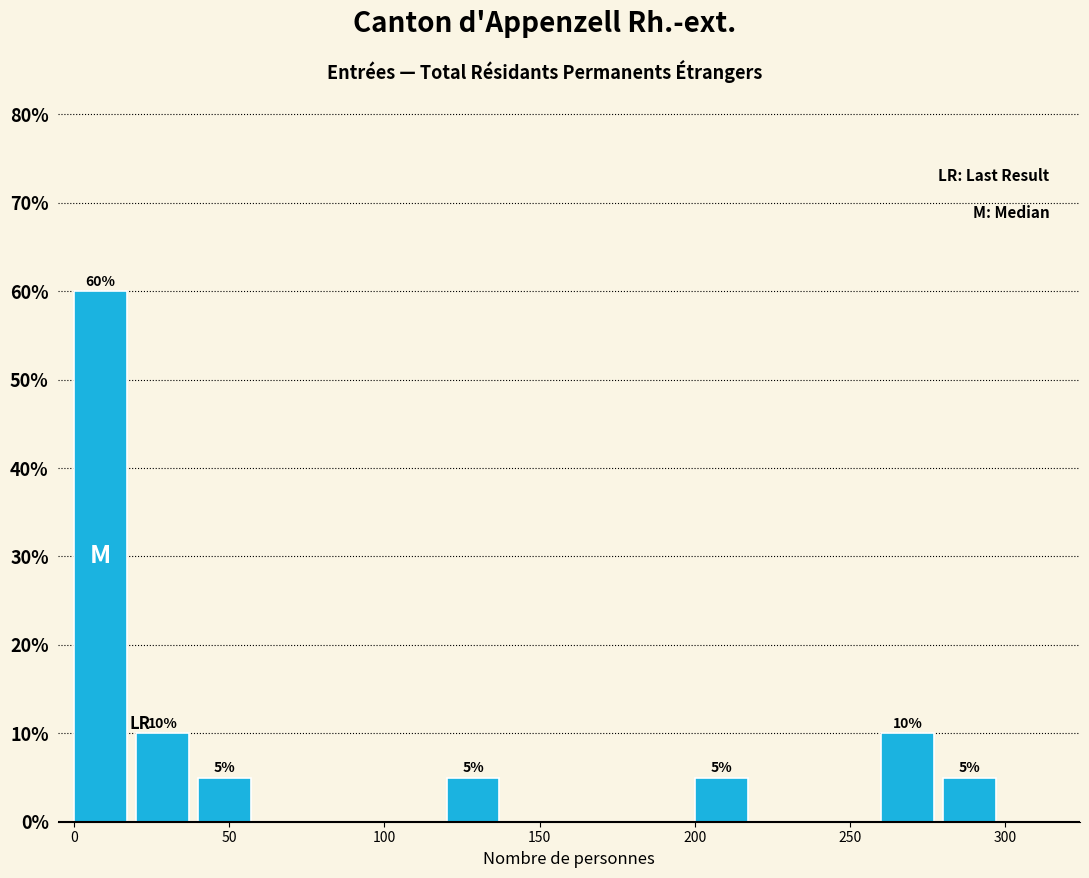

Which range on the x-axis has the tallest bar?

0 to 20